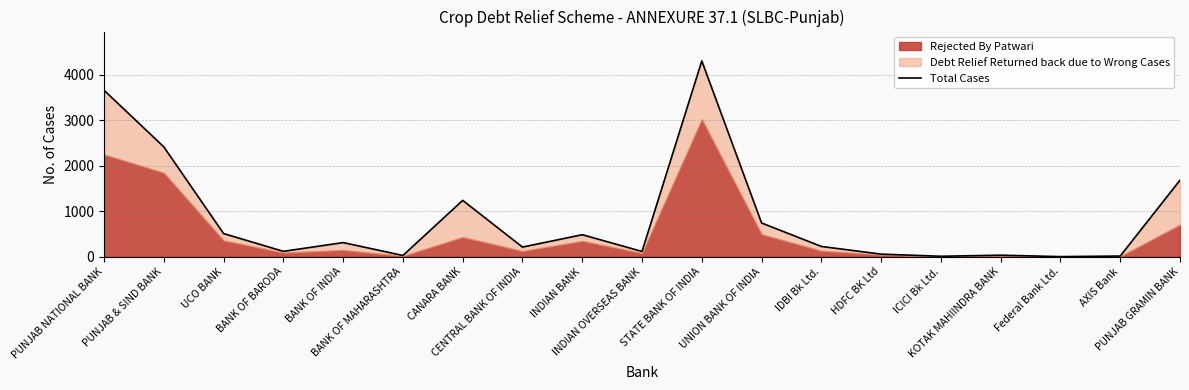

Which has a higher value, IDBI Bk Ltd. or BANK OF MAHARASHTRA?

IDBI Bk Ltd.